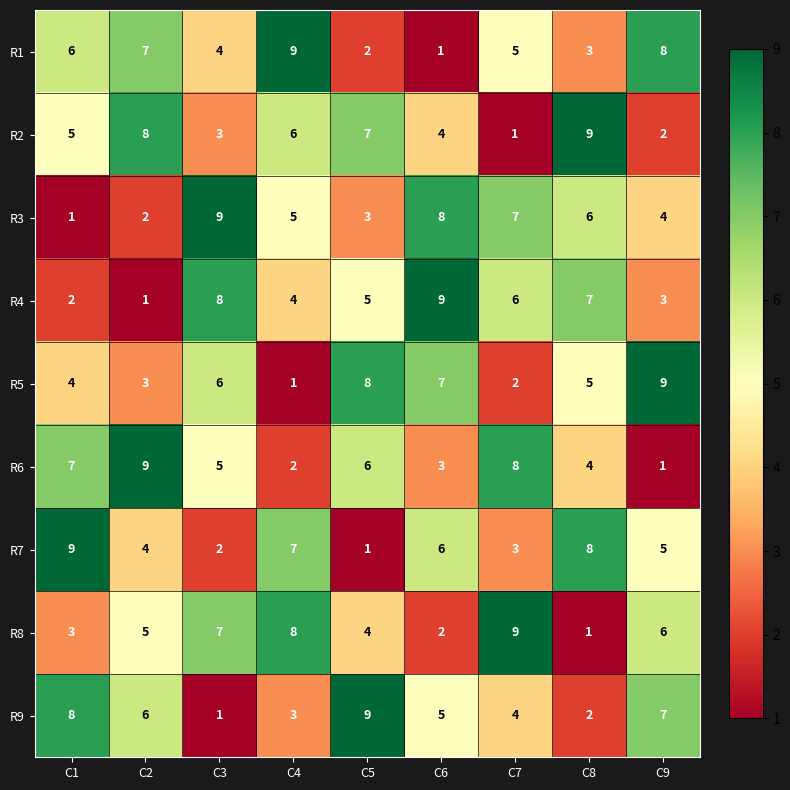

The R3 series shows 5 at C5. True or false?

False